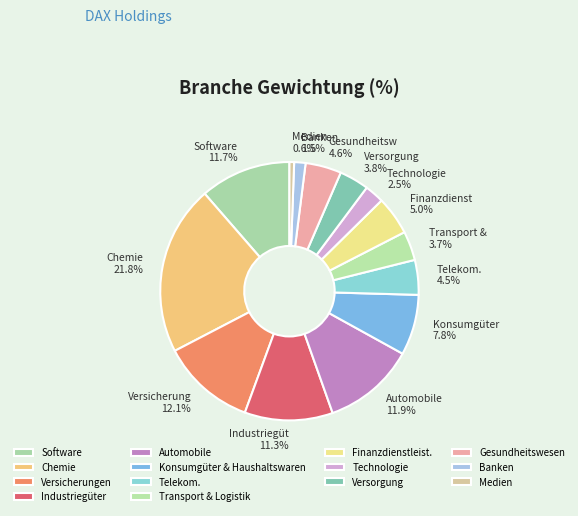

Is it true that Konsumgüter & Haushaltswaren is 8% of the pie?

True